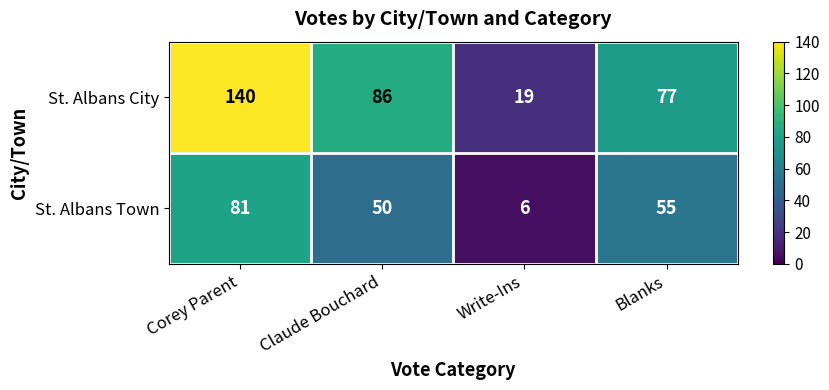

At which category is the sum across all series the highest?

Corey Parent